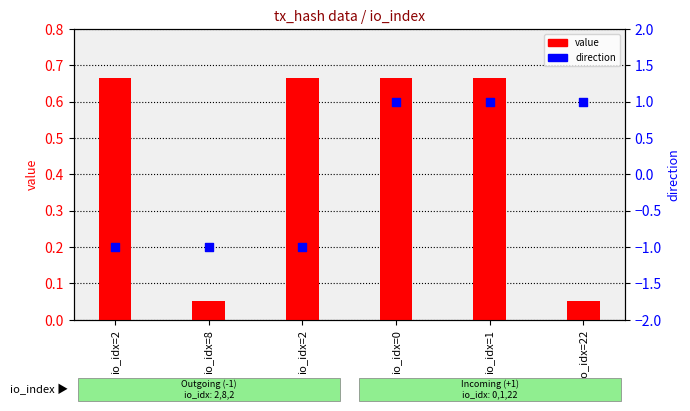

Which series has the largest total across all categories?

value